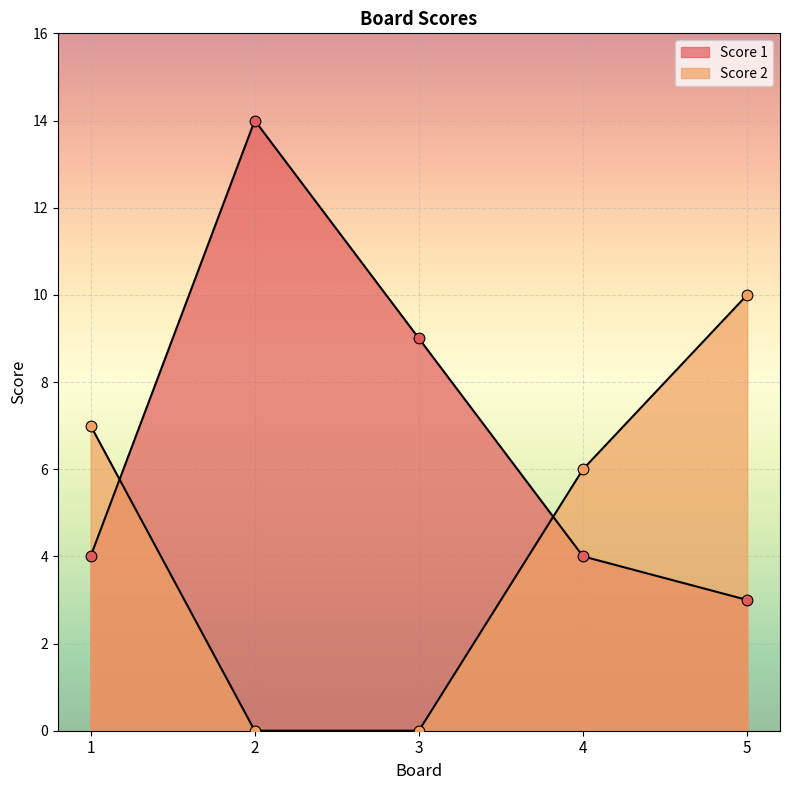

At which category is the sum across all series the highest?

2